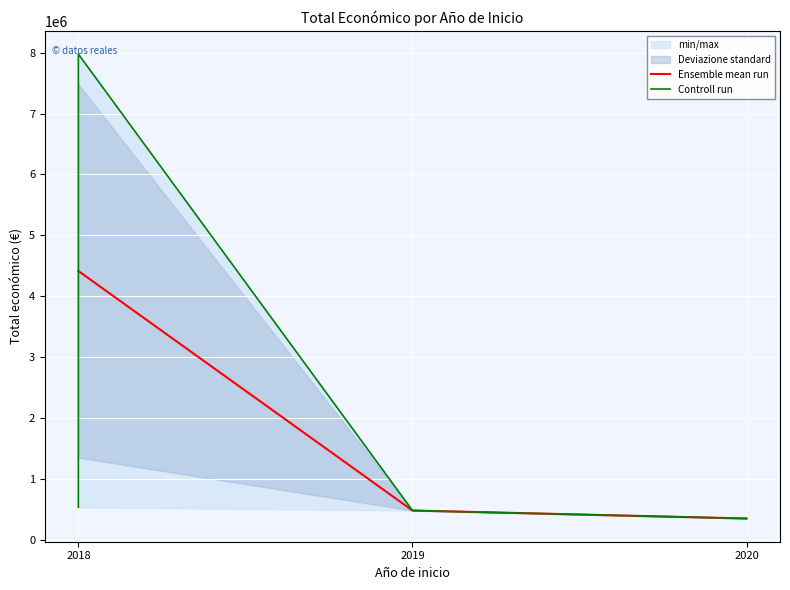

The value of Ensemble mean run at 2019 is 480156.0. True or false?

True